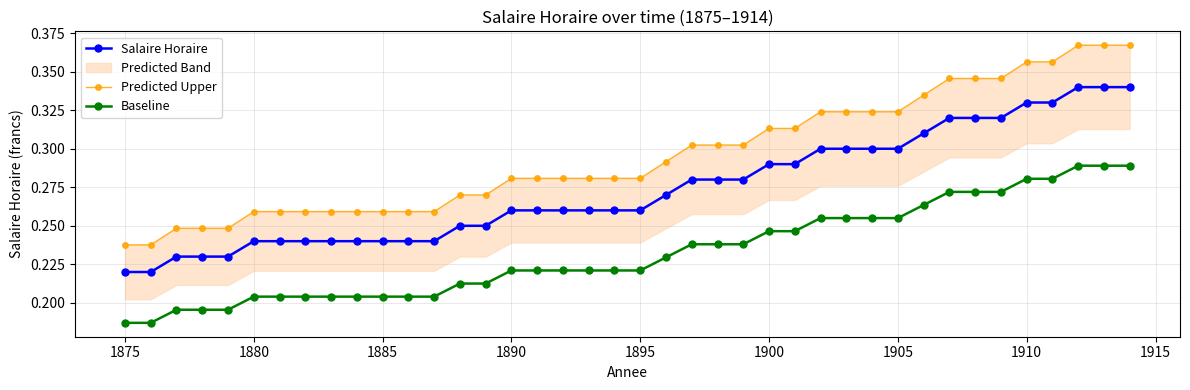

Reading left to right, what are all the values shown in this chart?

Salaire Horaire: 0.2	0.2	0.2	0.2	0.2	0.2	0.2	0.2	0.2	0.2	0.2	0.2	0.2	0.2	0.2	0.3	0.3	0.3	0.3	0.3	0.3	0.3	0.3	0.3	0.3	0.3	0.3	0.3	0.3	0.3	0.3	0.3	0.3	0.3	0.3	0.3	0.3	0.3	0.3	0.3
Predicted Upper: 0.2	0.2	0.2	0.2	0.2	0.3	0.3	0.3	0.3	0.3	0.3	0.3	0.3	0.3	0.3	0.3	0.3	0.3	0.3	0.3	0.3	0.3	0.3	0.3	0.3	0.3	0.3	0.3	0.3	0.3	0.3	0.3	0.3	0.3	0.3	0.4	0.4	0.4	0.4	0.4
Baseline: 0.2	0.2	0.2	0.2	0.2	0.2	0.2	0.2	0.2	0.2	0.2	0.2	0.2	0.2	0.2	0.2	0.2	0.2	0.2	0.2	0.2	0.2	0.2	0.2	0.2	0.2	0.2	0.3	0.3	0.3	0.3	0.3	0.3	0.3	0.3	0.3	0.3	0.3	0.3	0.3